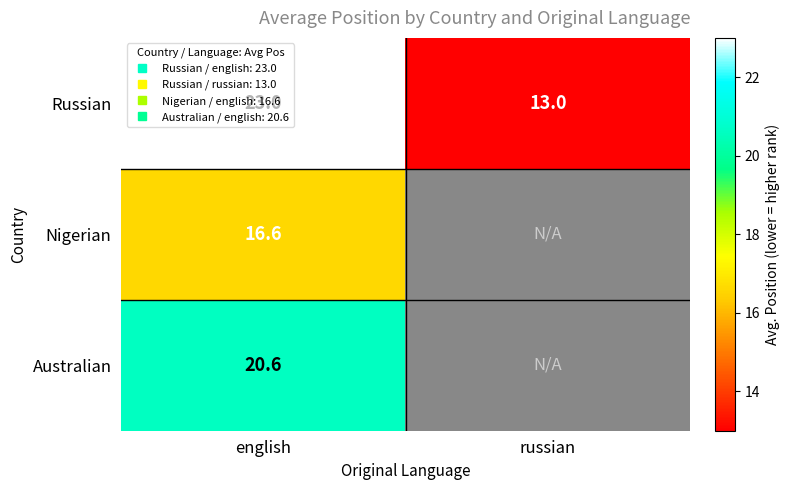

Where is Nigerian nearest to the value 16?

english